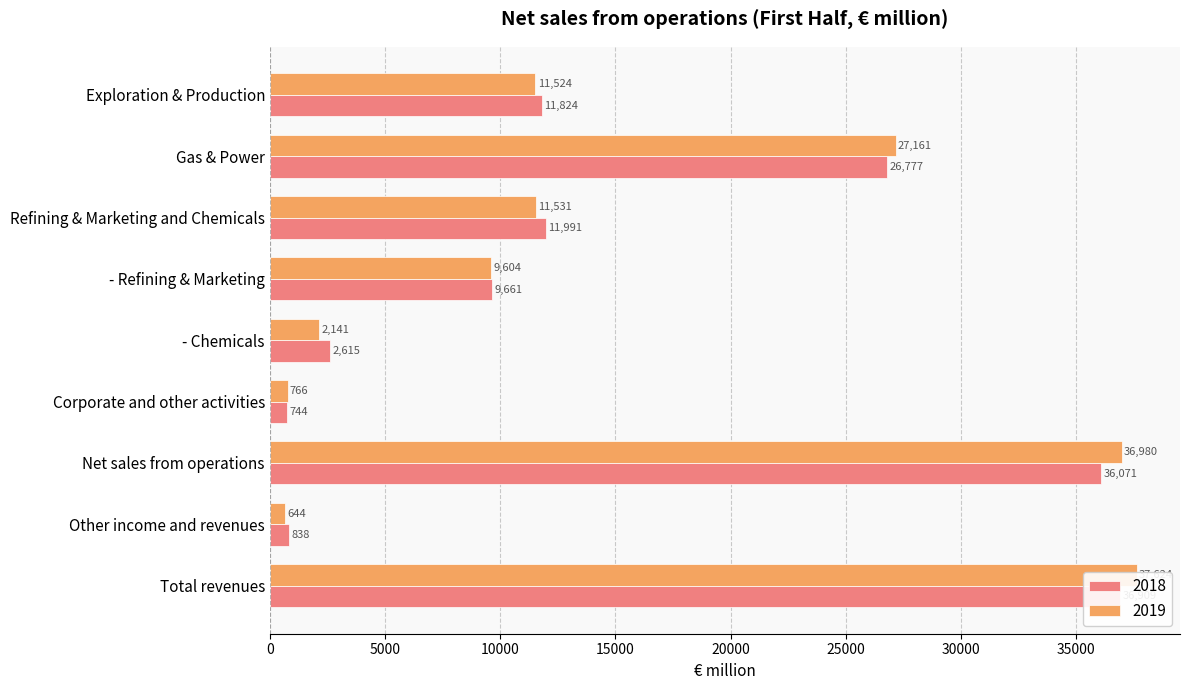

How many groups of bars are there?

9